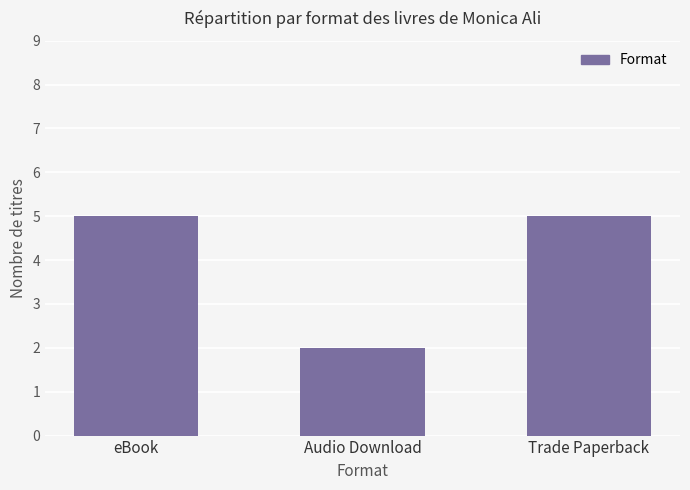

What is the label of the 1st bar from the left?

eBook